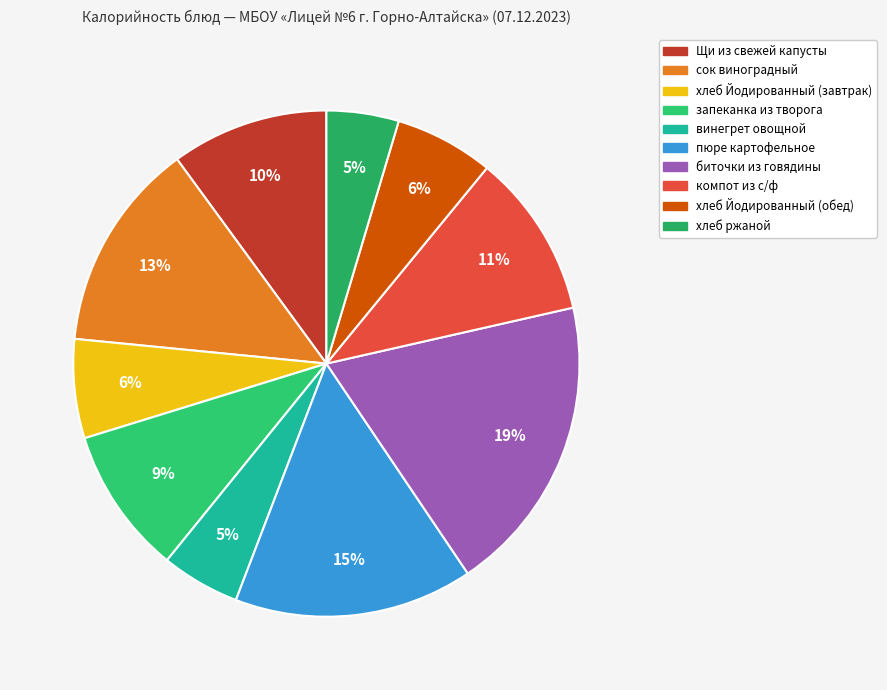

Which category has the smallest portion of the pie?

хлеб ржаной